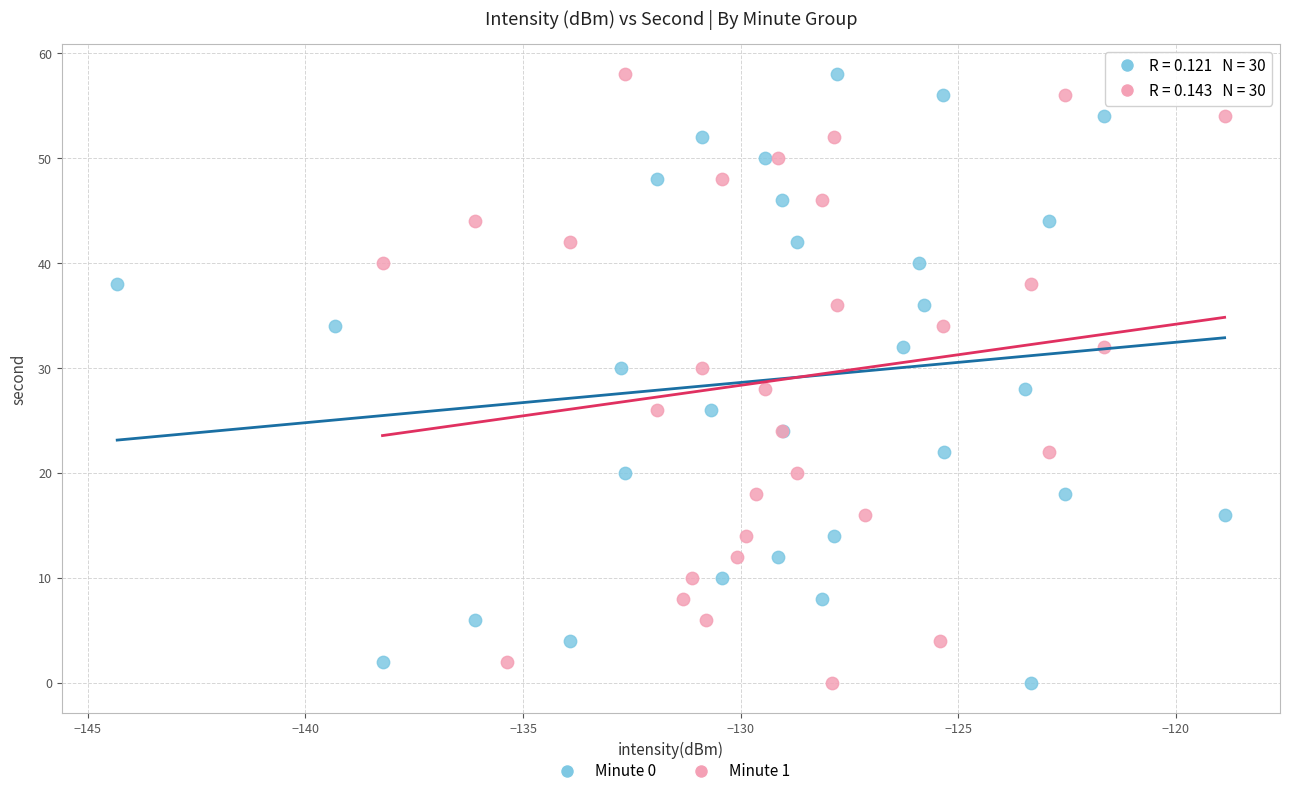

What are all the series names shown in the legend?

Minute 0, Minute 1